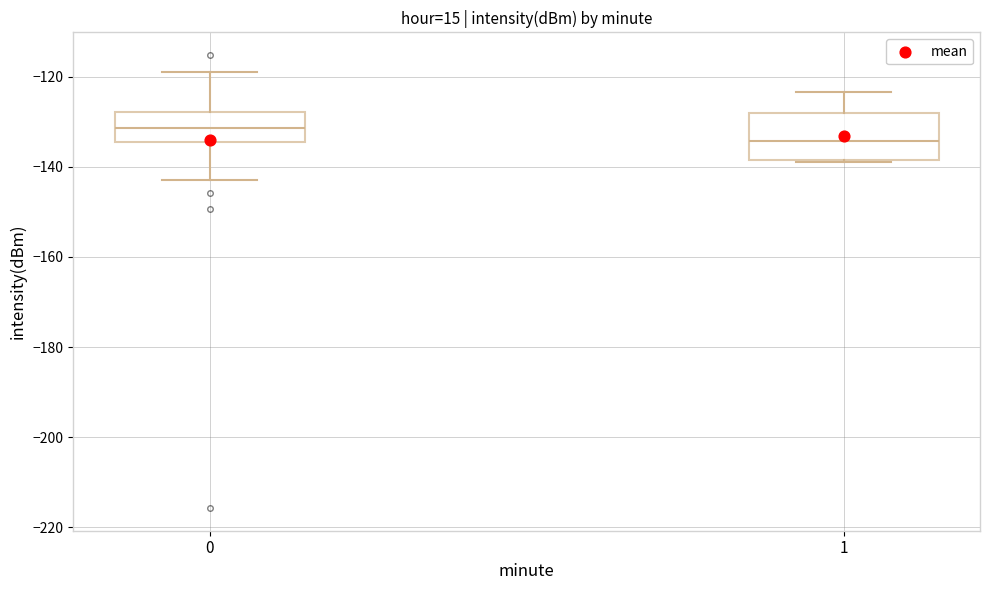

Which box has the lowest median line?

1